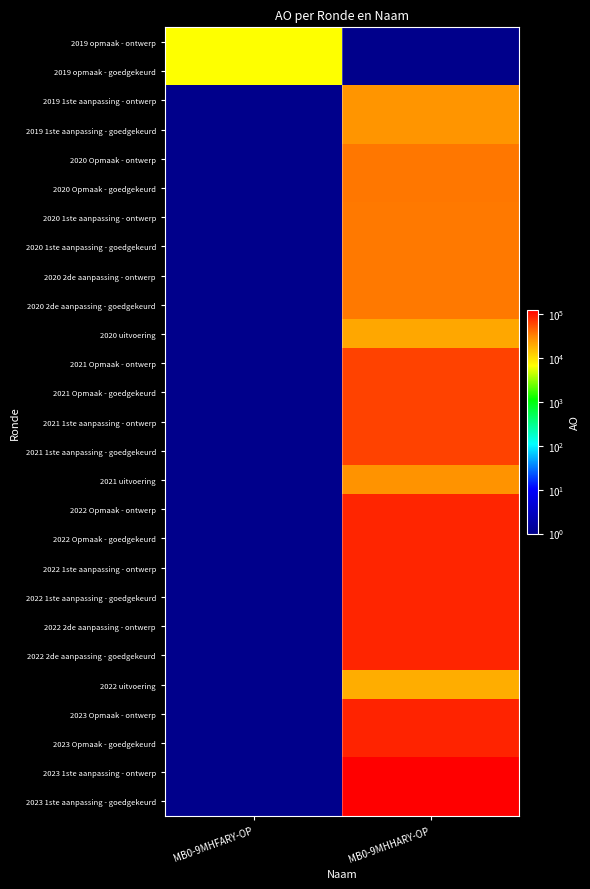

List the labels in order of 2019 1ste aanpassing - ontwerp value, smallest first.

MB0-9MHFARY-OP, MB0-9MHHARY-OP